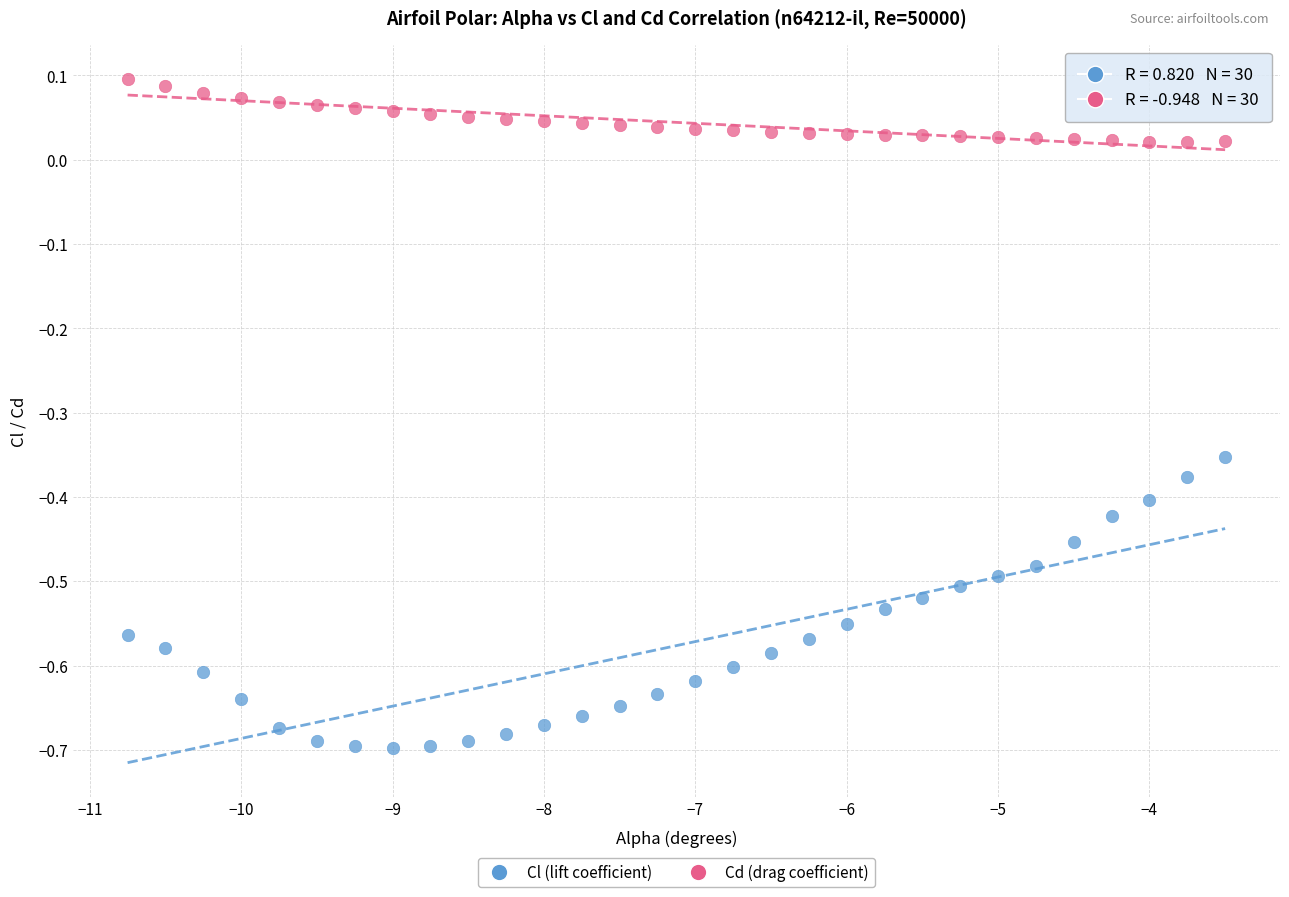

What is the X range (max minus min) for the scatter plot?

7.2